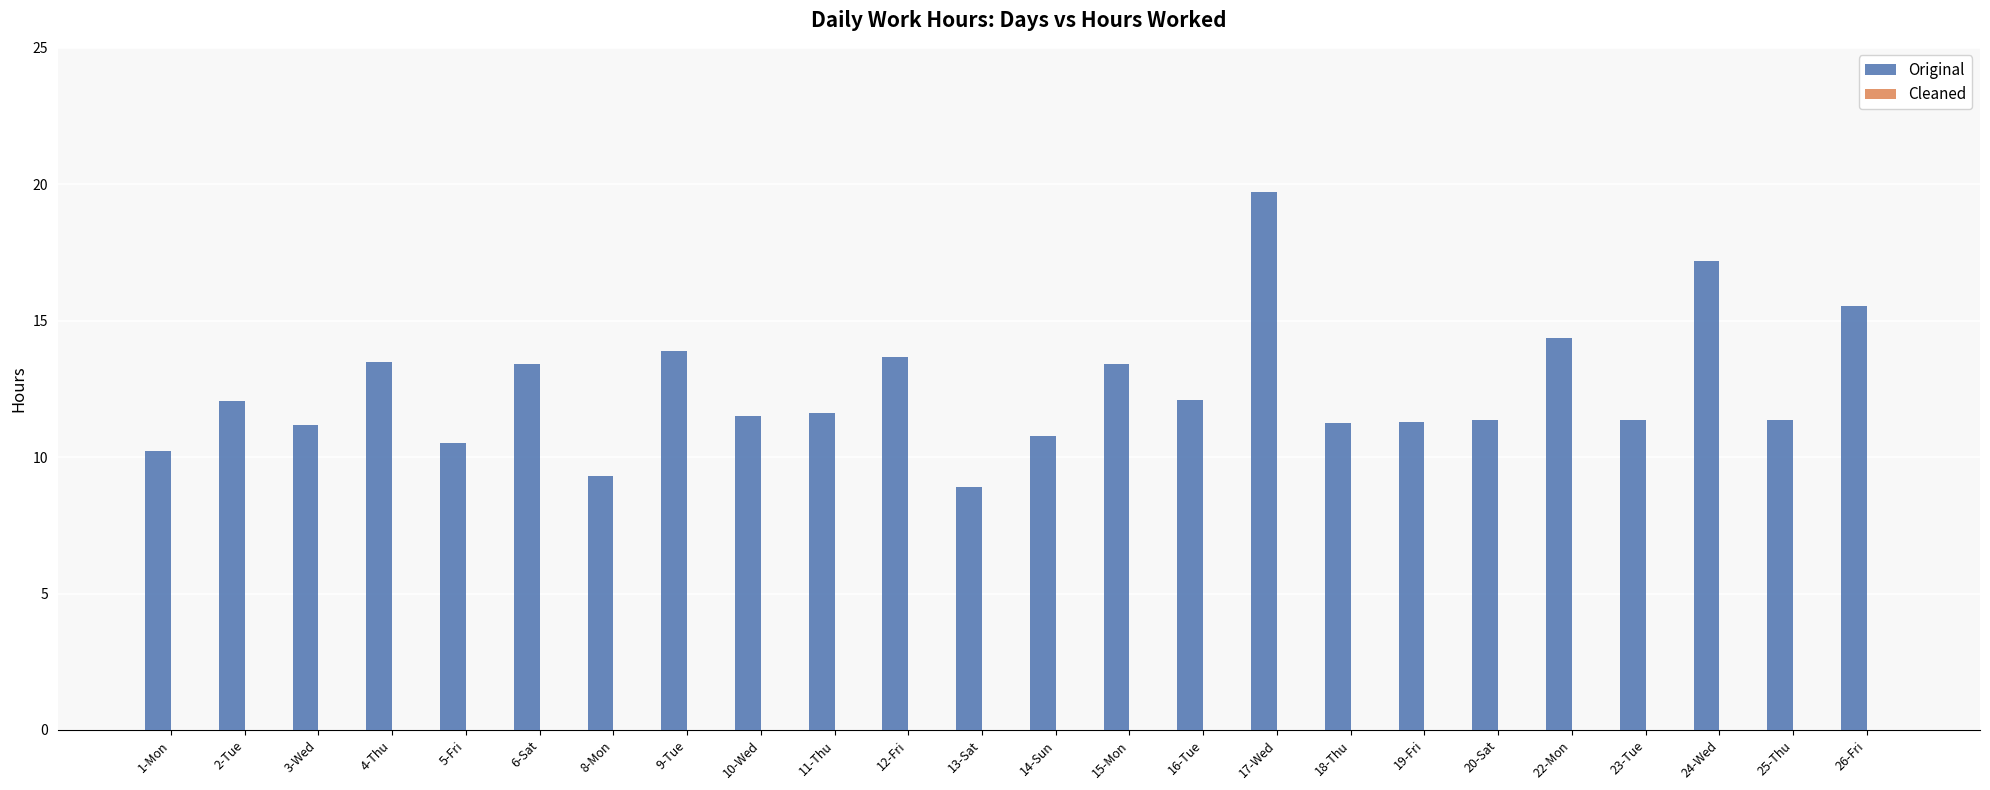

Approximately how many times larger is the value at 15-Mon compared to 23-Tue?

1.2